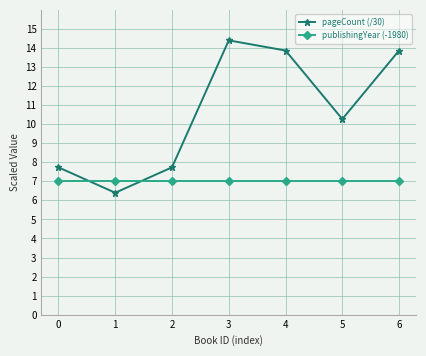

How many times do pageCount (/30) and publishingYear (-1980) cross each other?

2